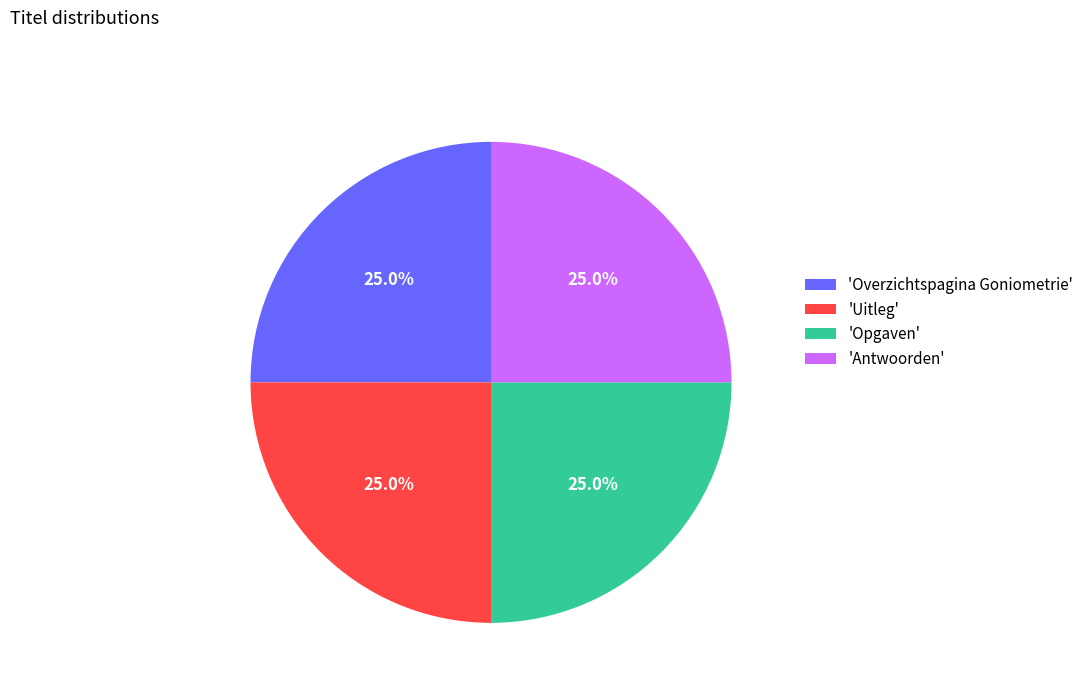

How much of the chart is everything except 'Opgaven'?

75.0%